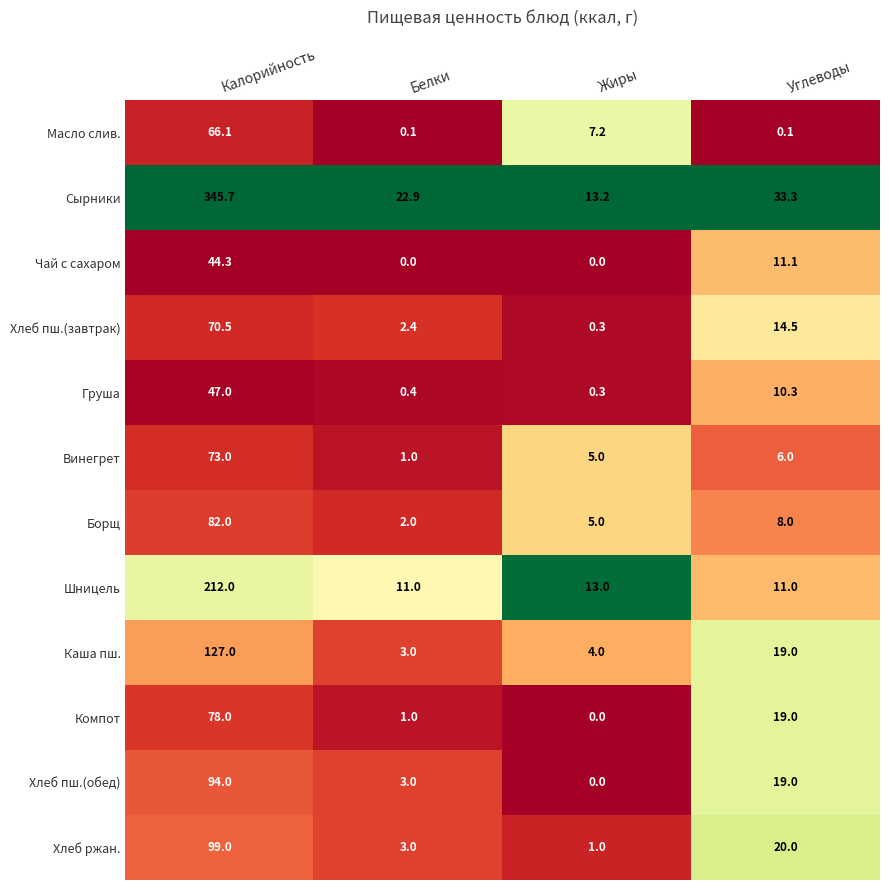

The value of Компот at Жиры is 40.0. True or false?

False